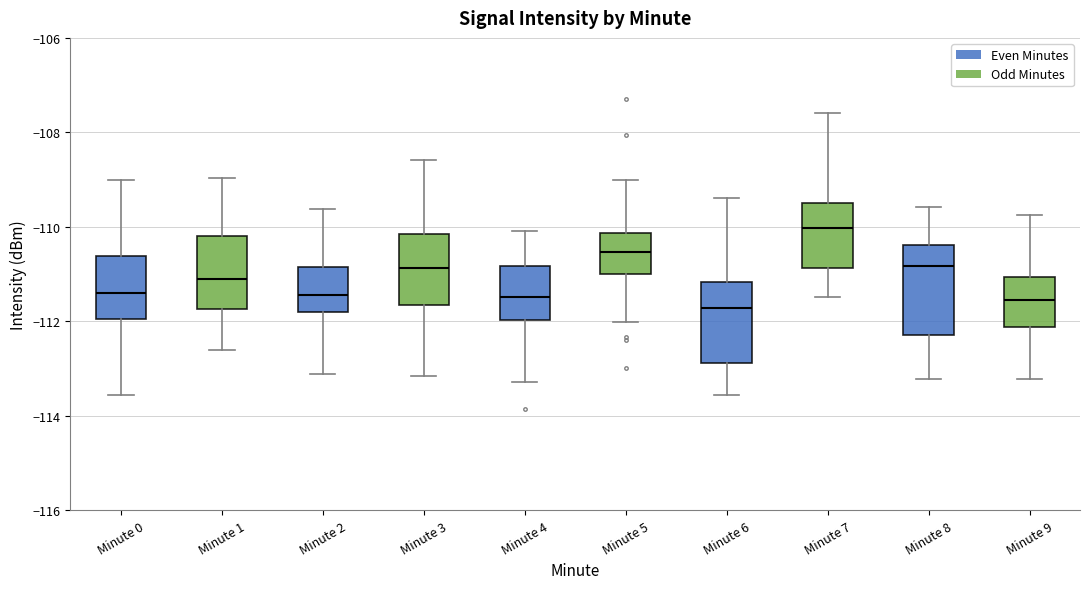

Reading left to right, transcribe this box plot: for each box, give where its median line is, the range the box spans, and where its two whiskers end, as read against the y-axis. The values are not printed on the chart, so give them approximately, as read against the axis.

Minute 0: median -111.4, box -112.0 to -110.6, whiskers -113.6 to -109.0
Minute 1: median -111.2, box -111.8 to -110.2, whiskers -112.6 to -109.0
Minute 2: median -111.4, box -111.8 to -110.8, whiskers -113.2 to -109.6
Minute 3: median -110.8, box -111.6 to -110.2, whiskers -113.2 to -108.6
Minute 4: median -111.4, box -112.0 to -110.8, whiskers -113.2 to -110.0
Minute 5: median -110.6, box -111.0 to -110.2, whiskers -112.0 to -109.0
Minute 6: median -111.8, box -112.8 to -111.2, whiskers -113.6 to -109.4
Minute 7: median -110.0, box -110.8 to -109.4, whiskers -111.4 to -107.6
Minute 8: median -110.8, box -112.2 to -110.4, whiskers -113.2 to -109.6
Minute 9: median -111.6, box -112.2 to -111.0, whiskers -113.2 to -109.8